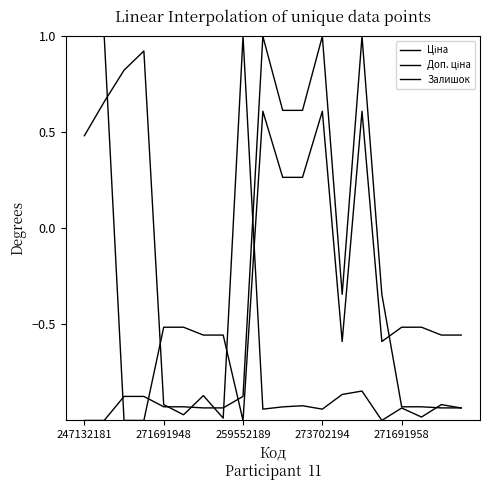

How many lines are shown in the chart?

3